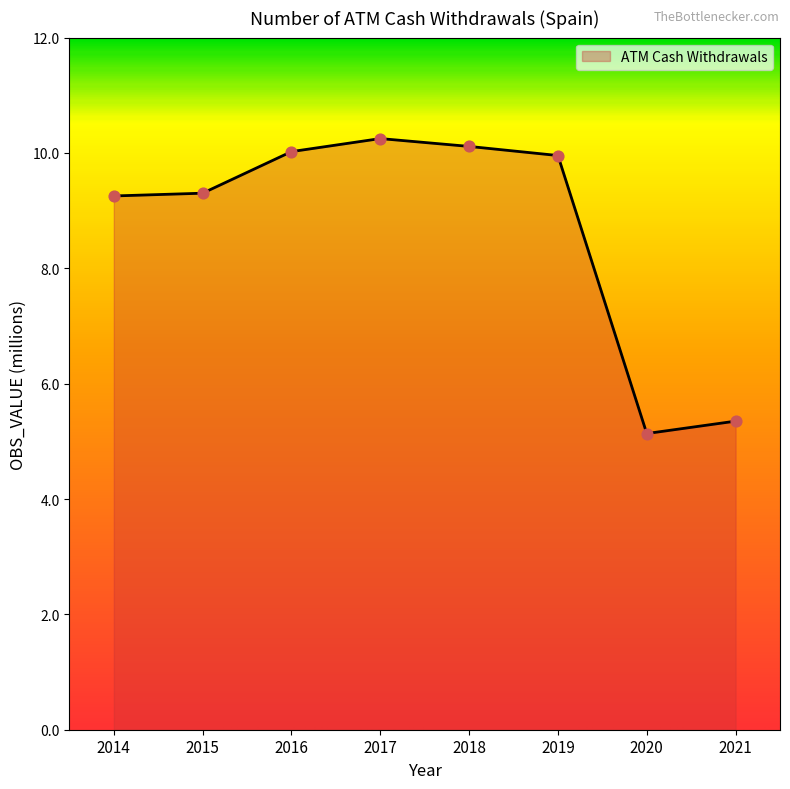

What is the ratio of the value at 2018 to the value at 2014?

1.1